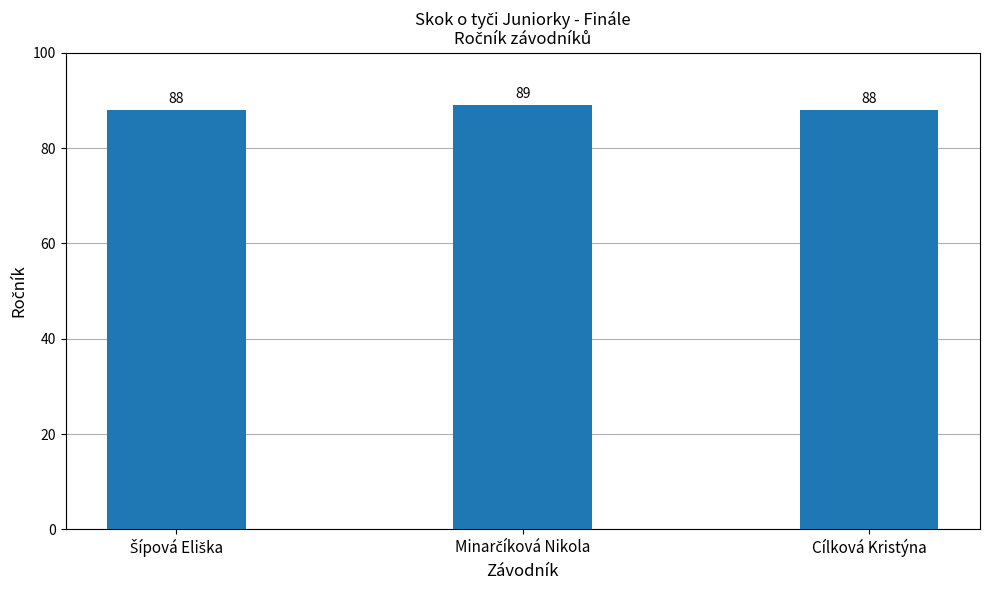

Count the number of categories in the chart.

3